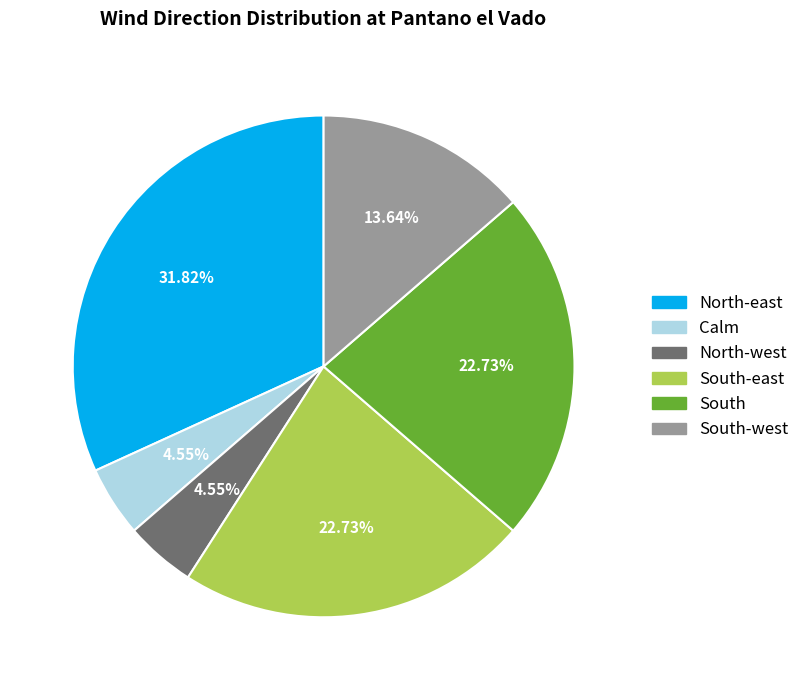

What is the ratio of the value at South-east to the value at North-west?

5.0